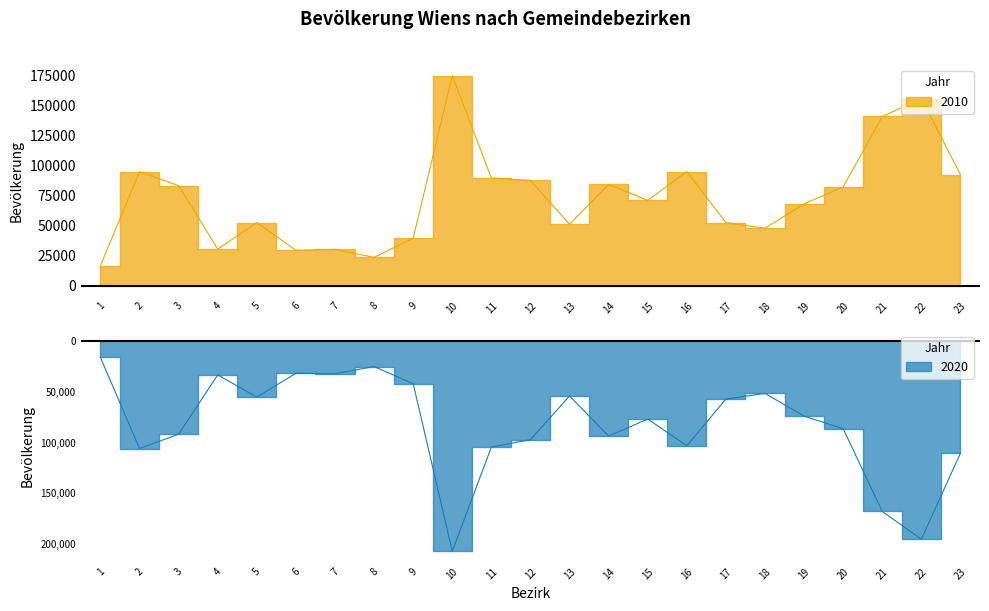

Reading left to right, transcribe all the data shown in this chart.

2010: 16525	94735	83061	30331	52354	29323	30069	23435	39344	174749	89461	87462	51015	84090	70830	94816	52328	47693	67865	82083	140647	155527	92252
2020: -16047	-105848	-91680	-33212	-55123	-31651	-31961	-25021	-41884	-207193	-104434	-97078	-54040	-93634	-76813	-103117	-57027	-51497	-73901	-86368	-167968	-195230	-110464